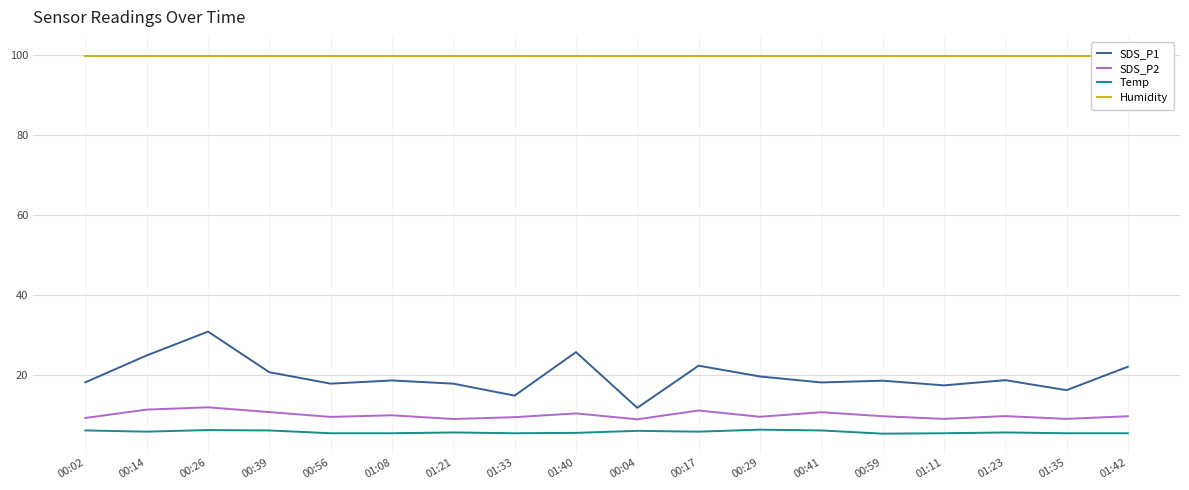

Where is the first local minimum for SDS_P2?

00:56